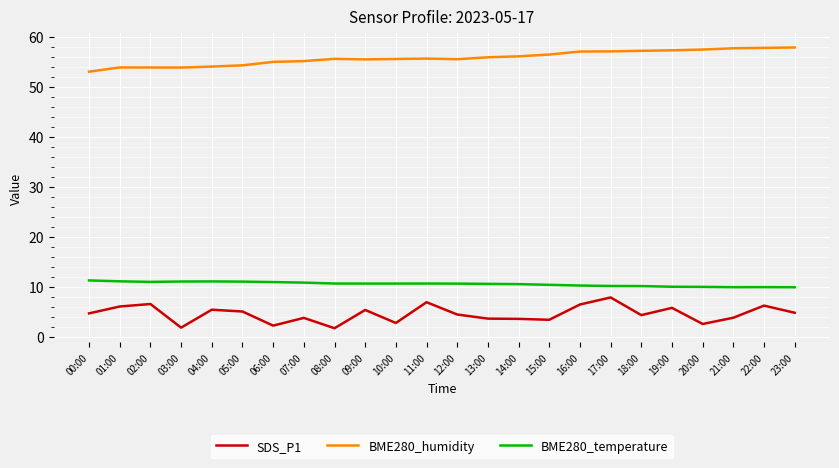

What are all the series names shown in the legend?

SDS_P1, BME280_humidity, BME280_temperature